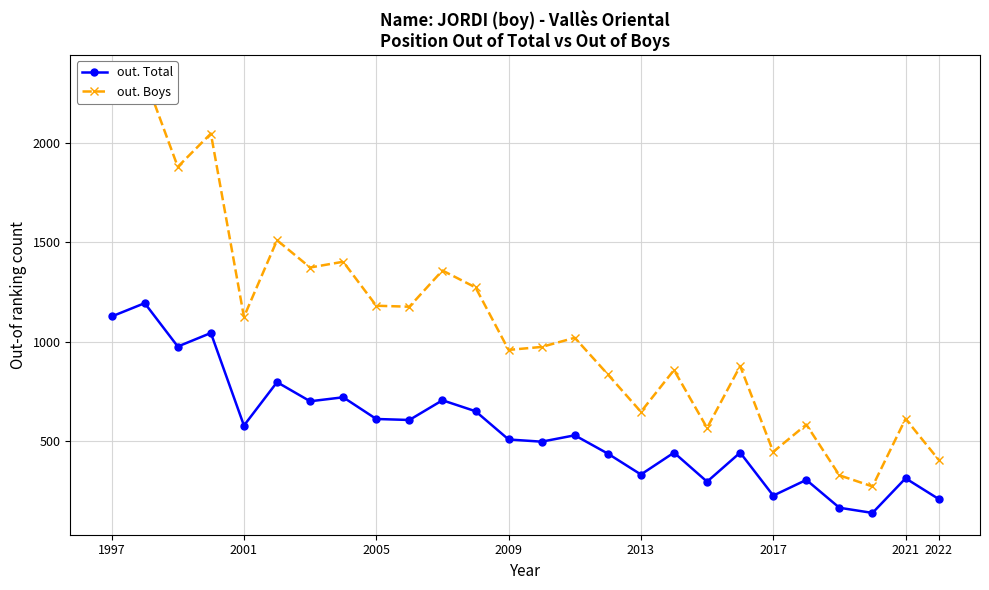

True or false: out. Total and out. Boys cross at least once.

False